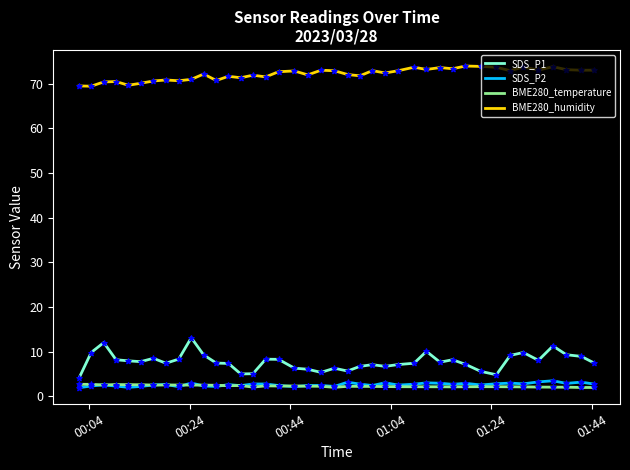

Which series has the largest total across all categories?

BME280_humidity